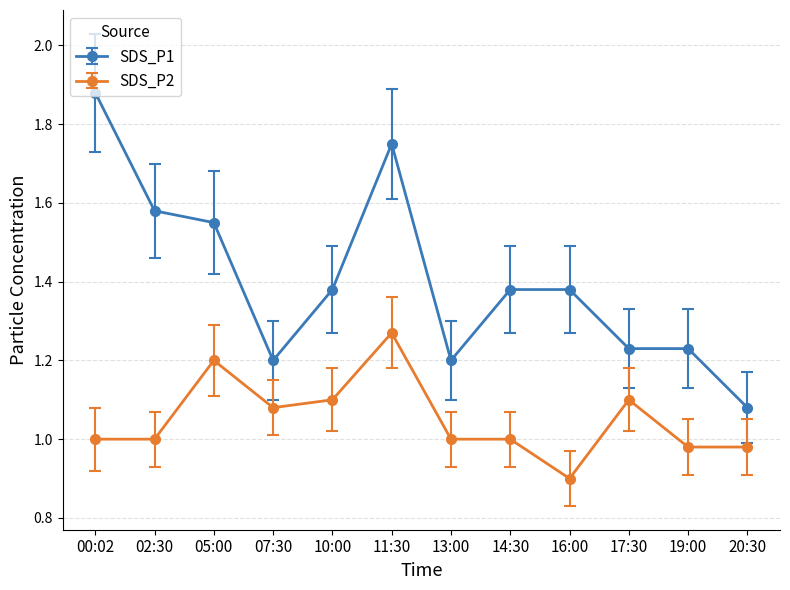

True or false: SDS_P1 has a value of 1.2 at 13:00.

True